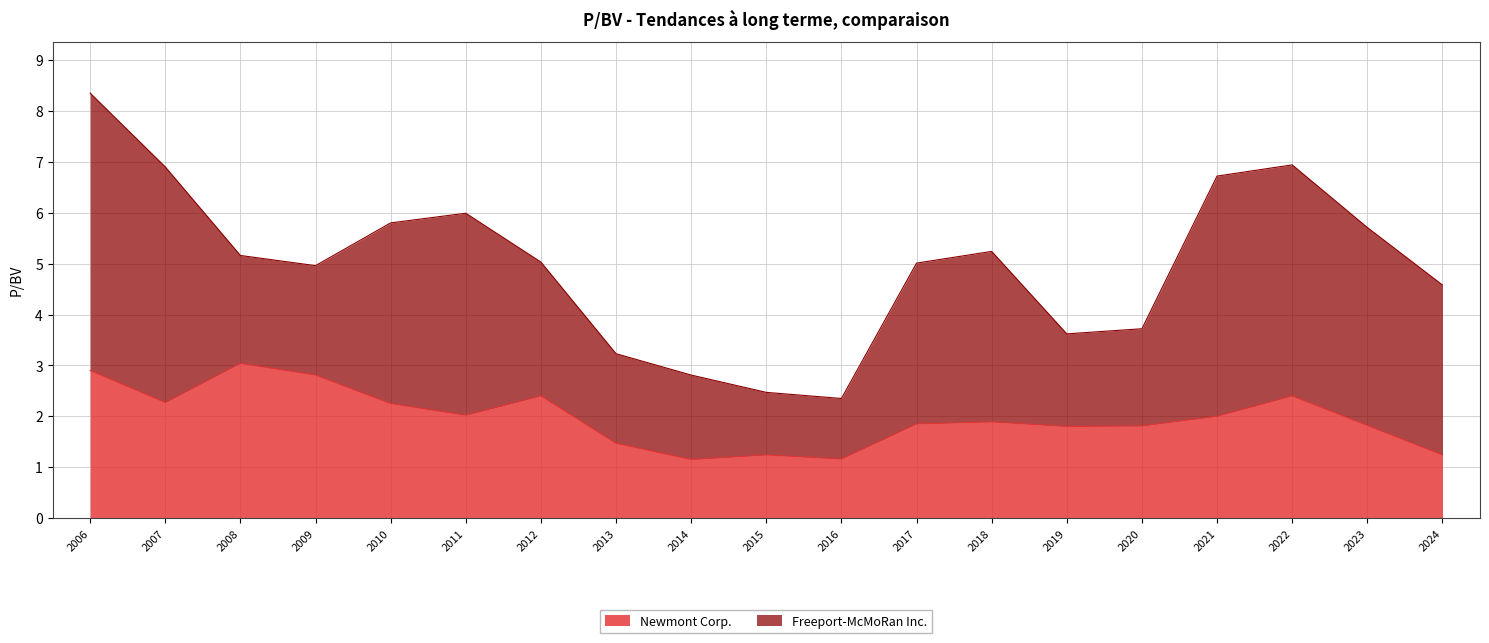

Does the chart display data point markers on the line(s)?

No